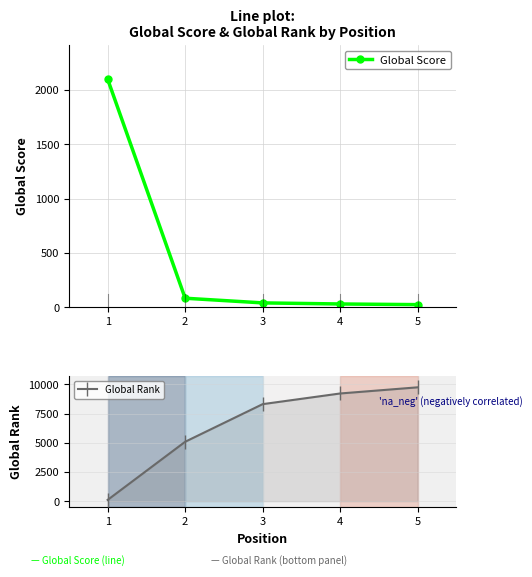

Between 2 and 3, which series saw the biggest shift?

Global Rank